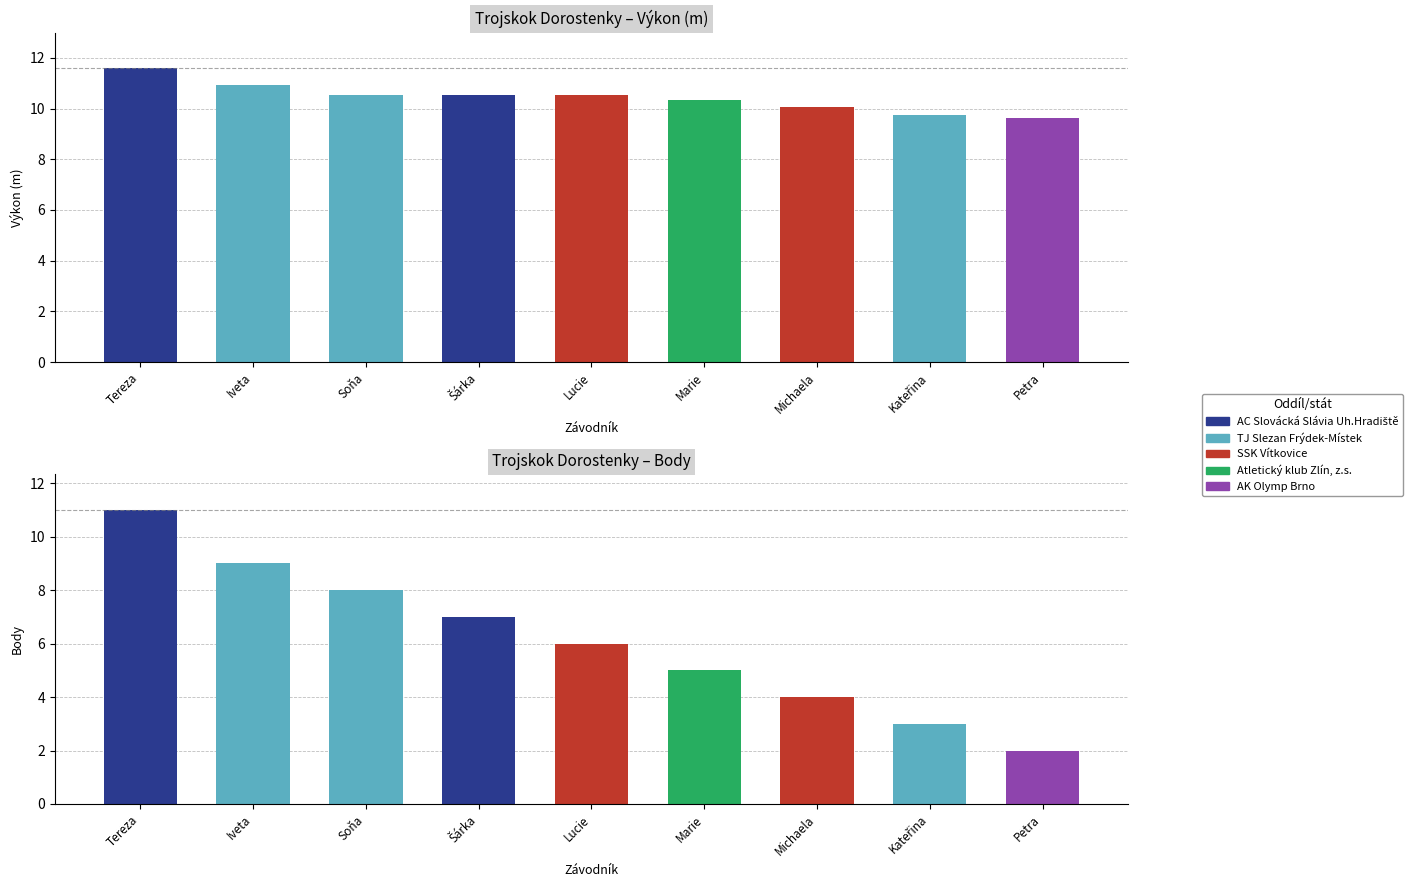

At which category is the sum across all series the highest?

Brázdilová Tereza